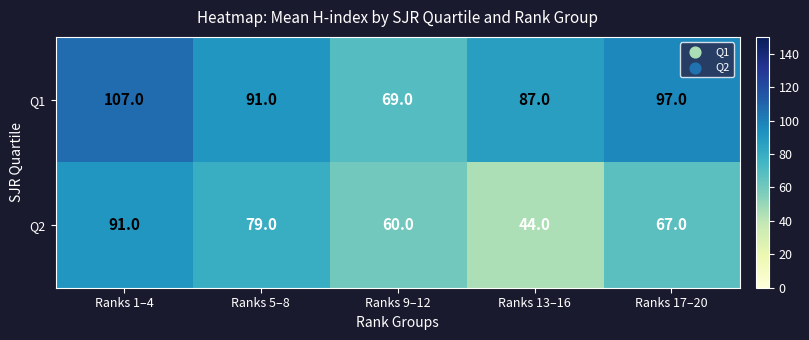

What value does the Q2 series have at Ranks 5–8, to the nearest 5?

80